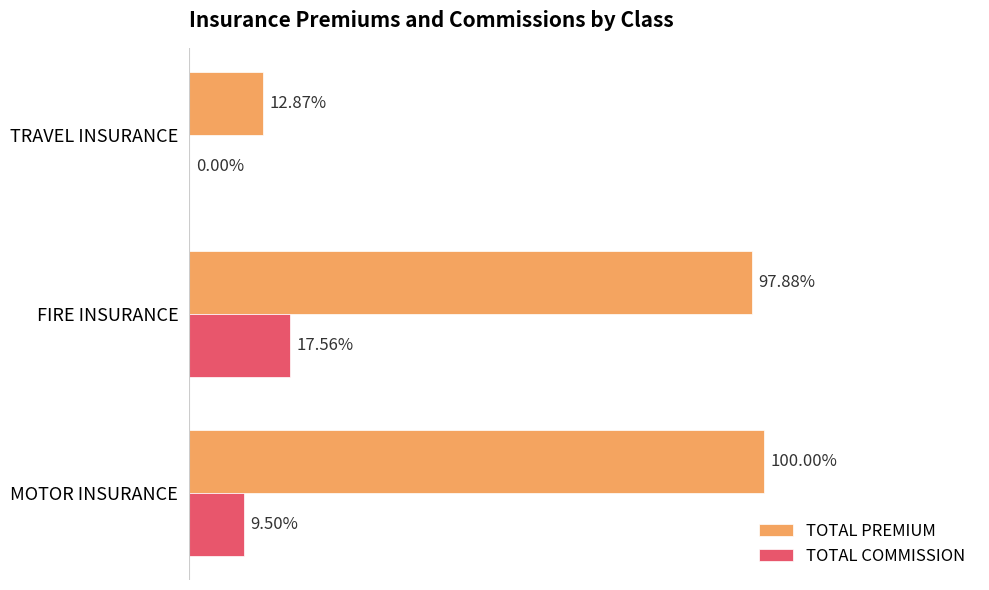

What are all the series names shown in the legend?

TOTAL PREMIUM, TOTAL COMMISSION